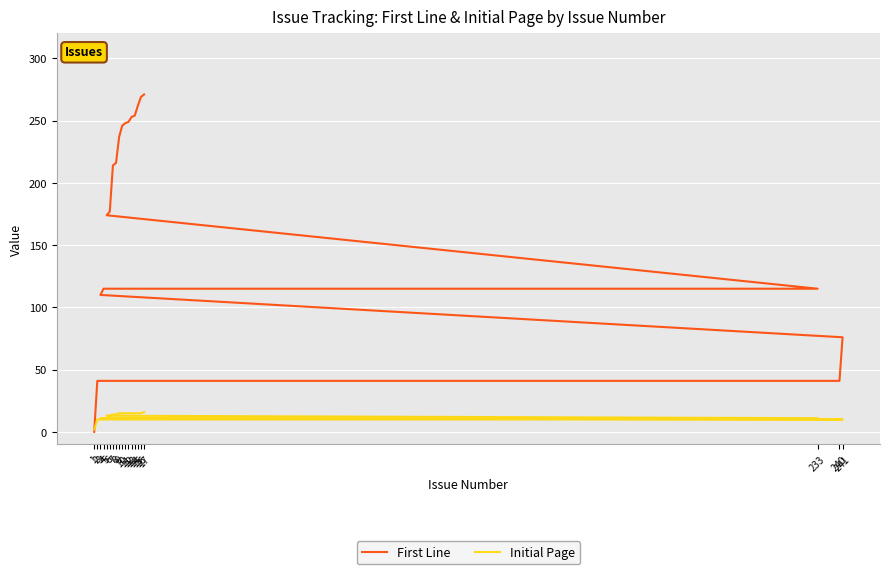

True or false: First Line has a value of 374 at 13.

False